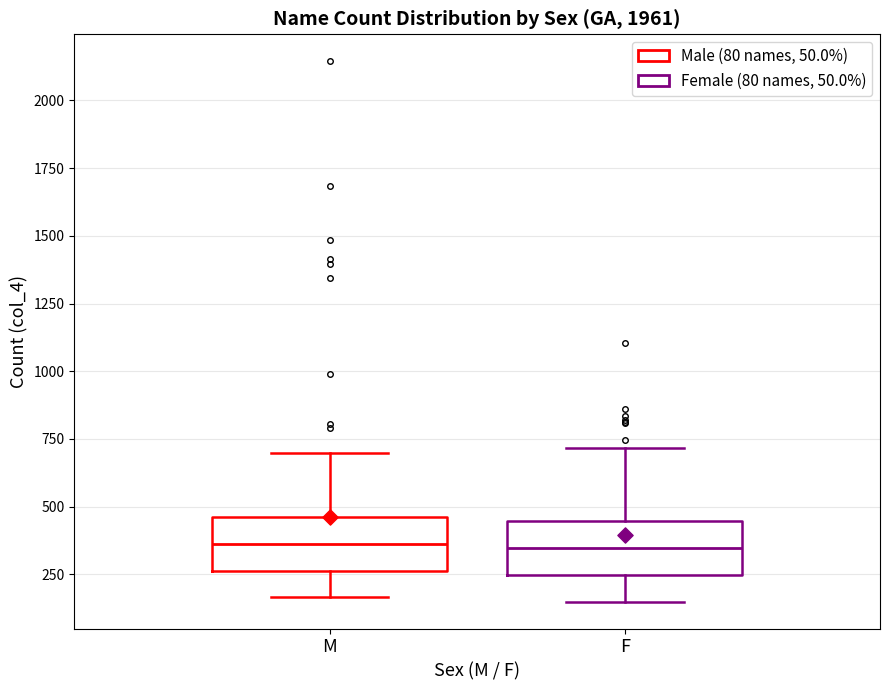

Reading left to right, transcribe this box plot: for each box, give where its median line is, the range the box spans, and where its two whiskers end, as read against the y-axis. The values are not printed on the chart, so give them approximately, as read against the axis.

M: median 350, box 250 to 450, whiskers 150 to 700
F: median 350, box 250 to 450, whiskers 150 to 700